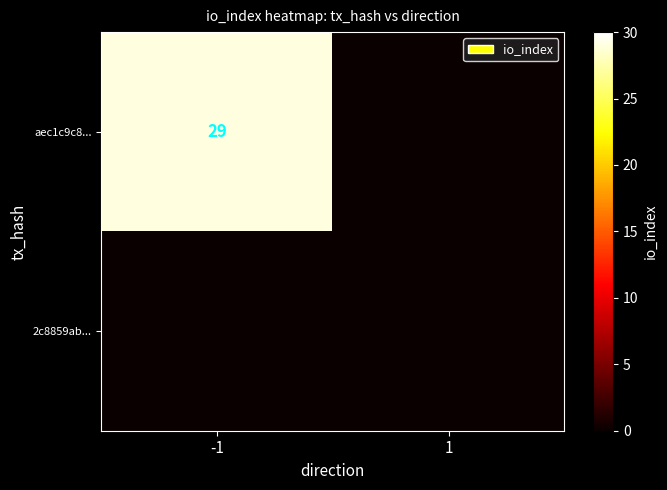

What is the spread (max minus min) of values at -1?

29